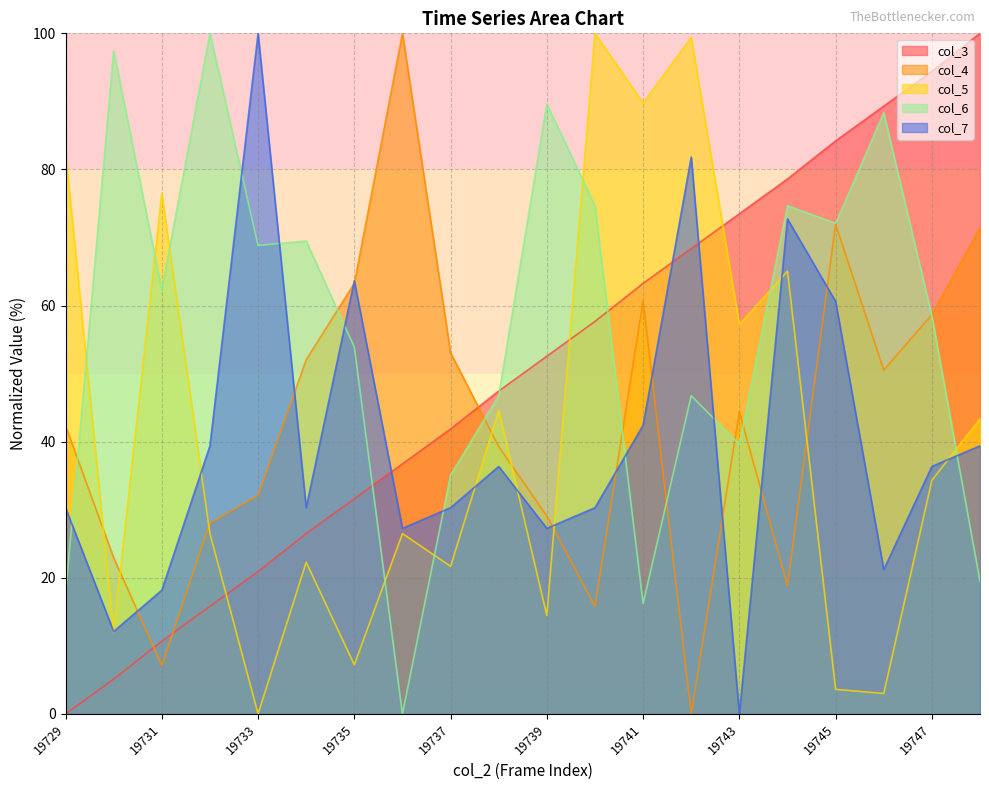

Which category has the highest value across all series?

19748